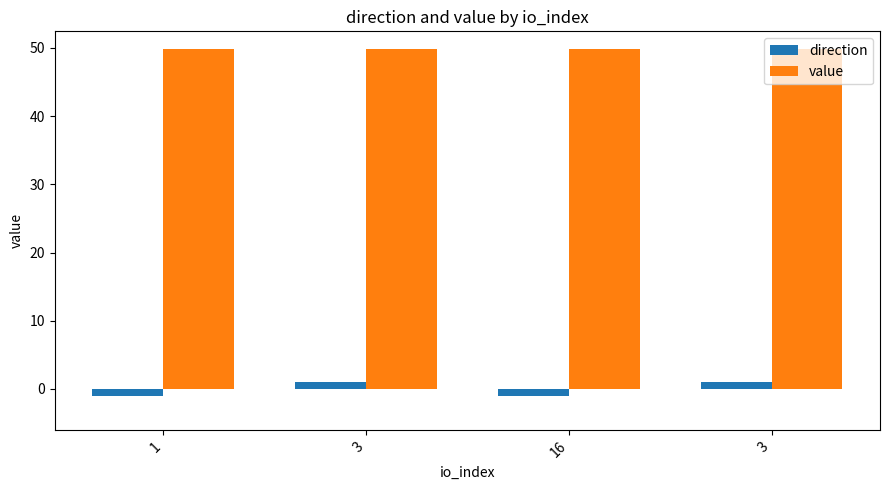

Reading left to right, extract all data points from this chart.

direction: -1.0	1.0	-1.0	1.0
value: 49.9	49.9	49.9	49.9